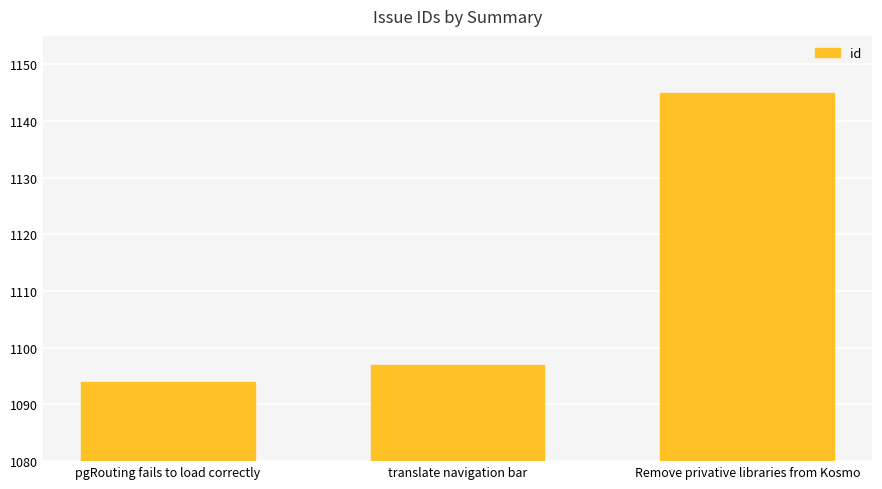

Which label corresponds to the largest value in the chart?

Remove privative libraries from Kosmo